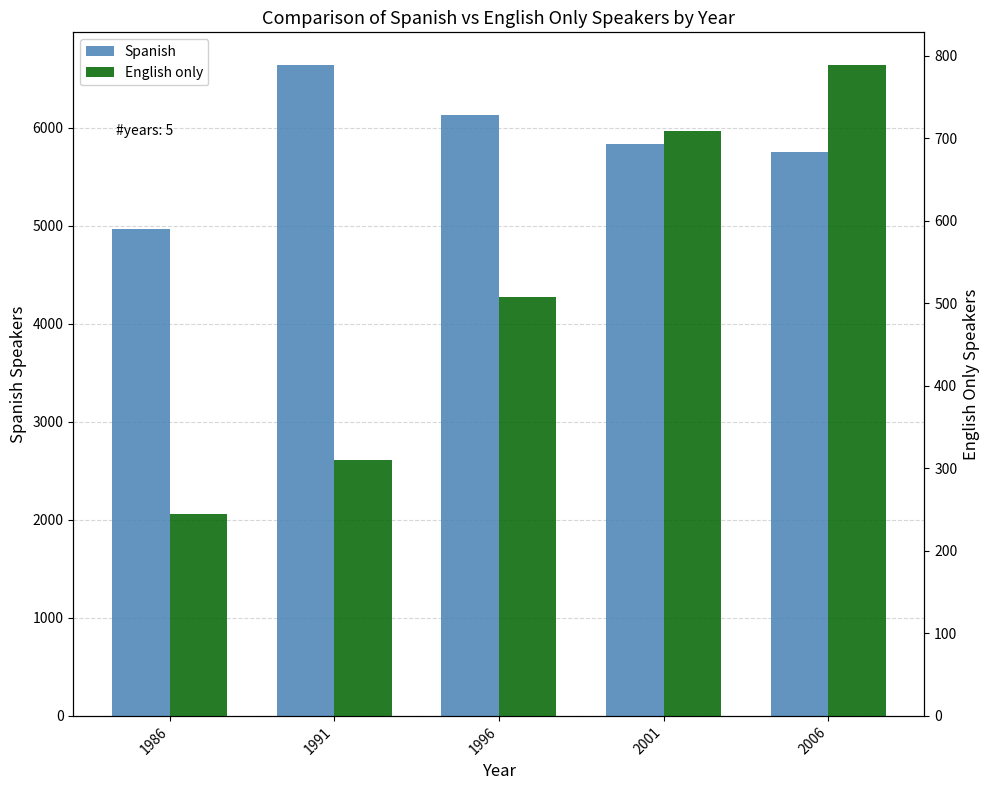

What is the spread (max minus min) of values at 1986?

4727